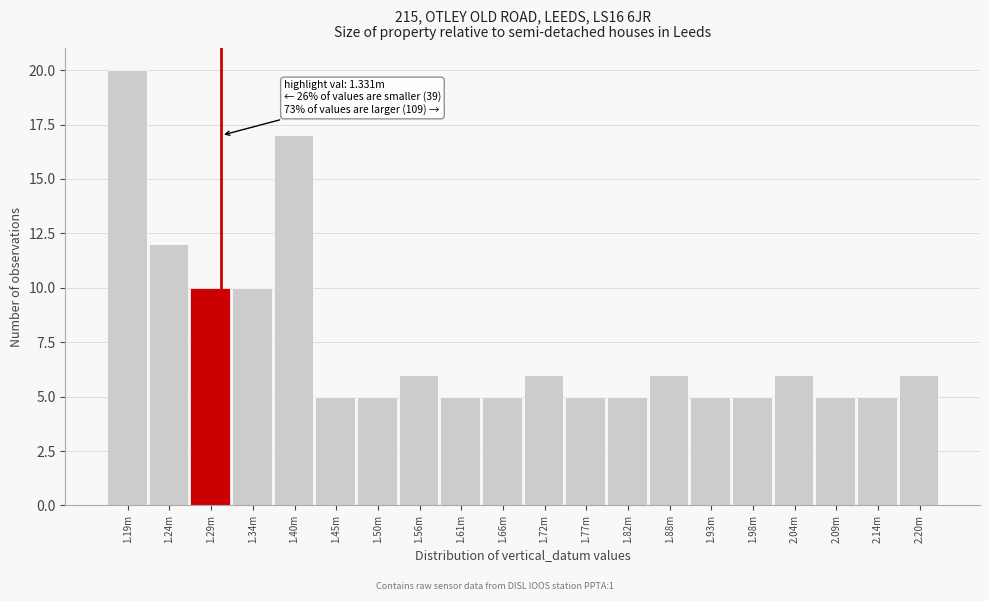

Reading left to right, transcribe all the data shown in this chart.

1.19m=20	1.24m=12	1.29m=10	1.34m=10	1.40m=17	1.45m=5	1.50m=5	1.56m=6	1.61m=5	1.66m=5	1.72m=6	1.77m=5	1.82m=5	1.88m=6	1.93m=5	1.98m=5	2.04m=6	2.09m=5	2.14m=5	2.20m=6